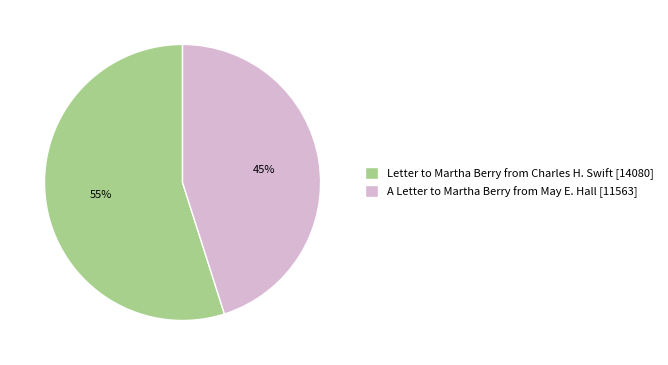

Is it true that Letter to Martha Berry from Charles H. Swift [14080] is 47% of the pie?

False